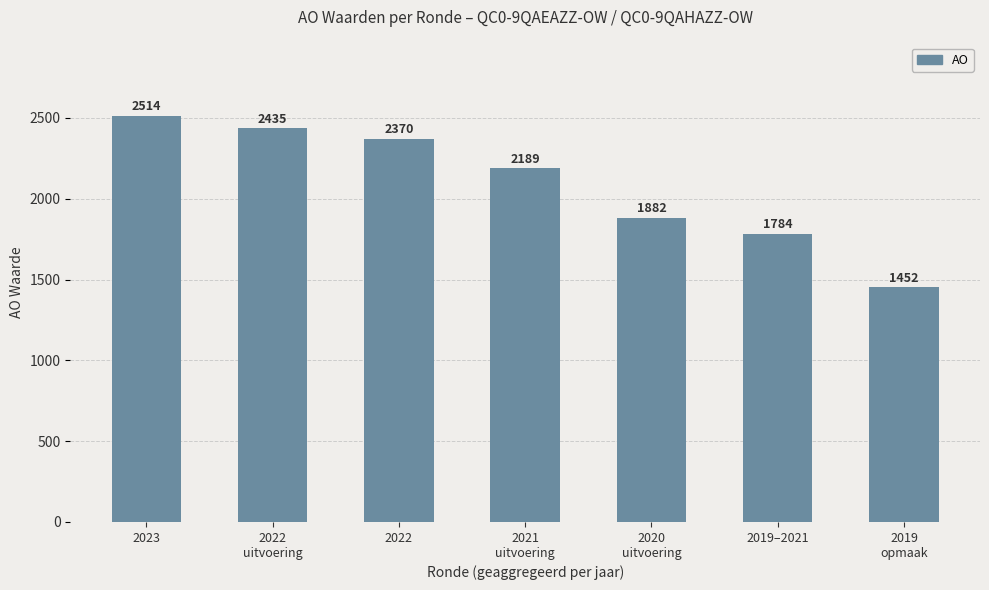

Is it true that the value at 2022
uitvoering is 2435?

True